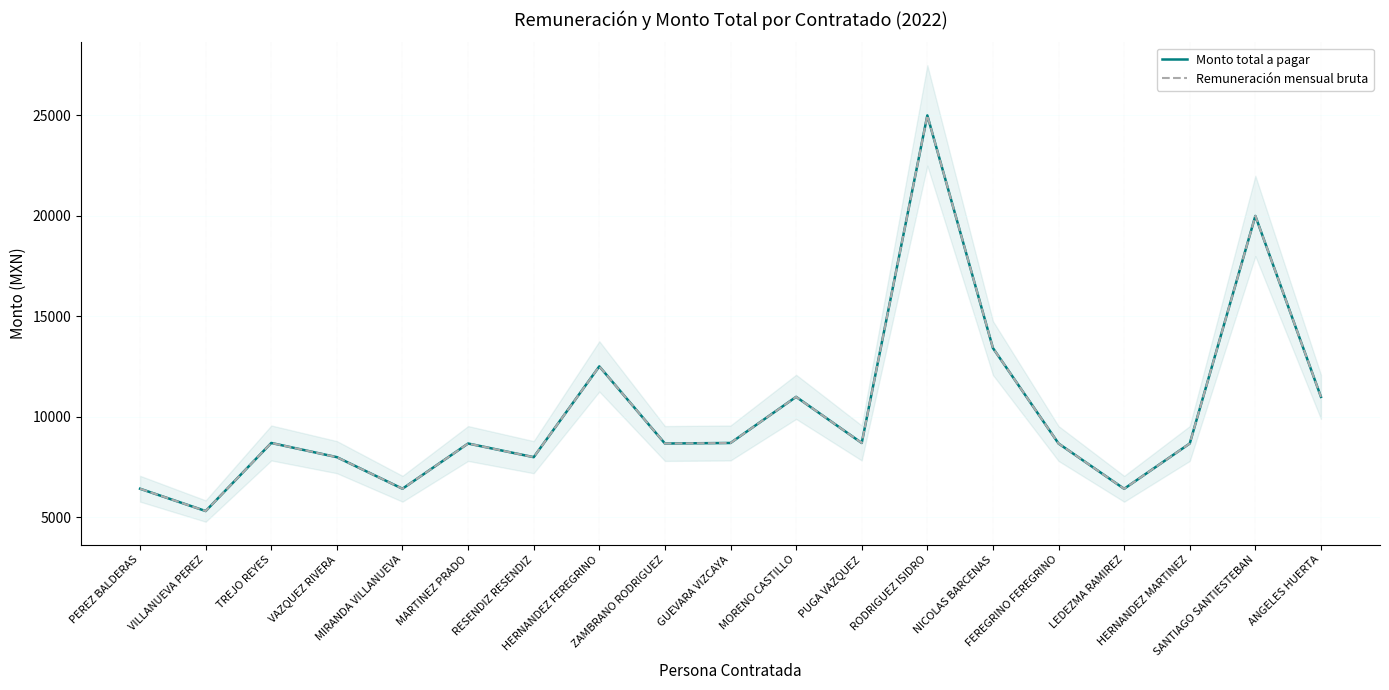

Where is Monto total a pagar nearest to the value 15159?

NICOLAS BARCENAS